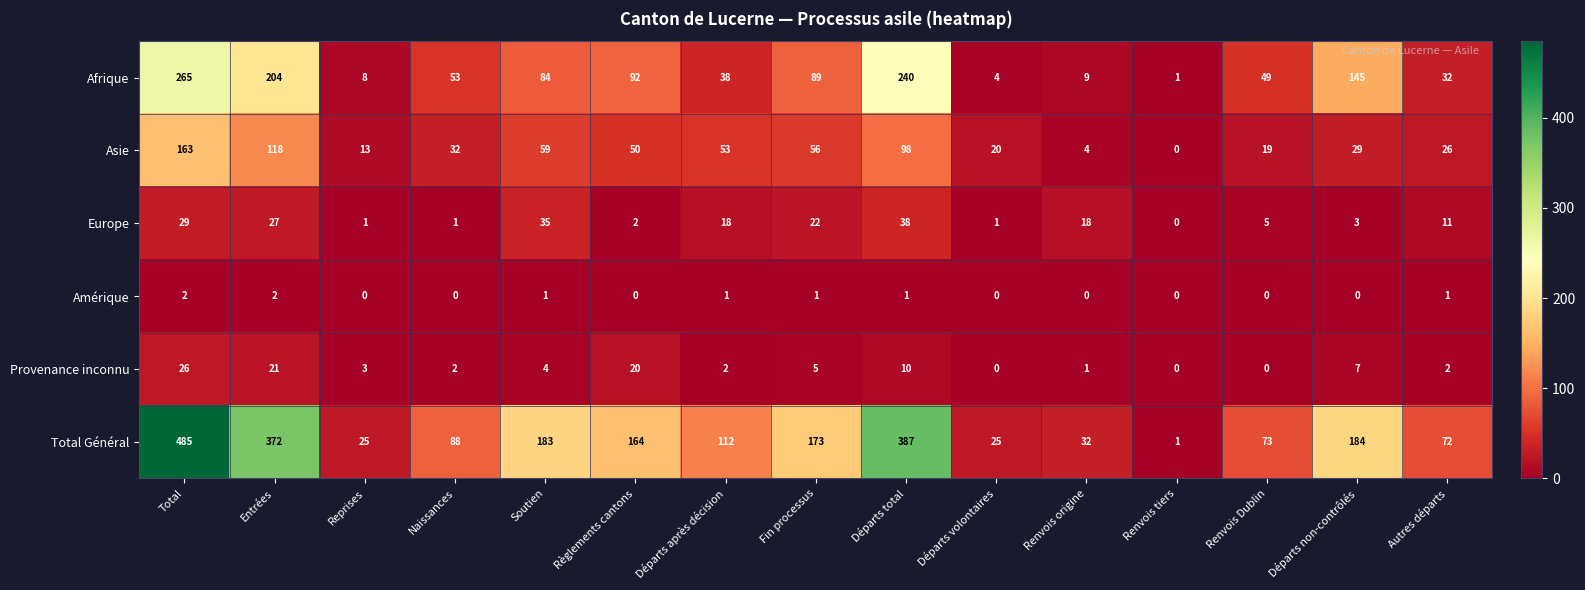

What is the total value across all series at Départs non-contrôlés?

368